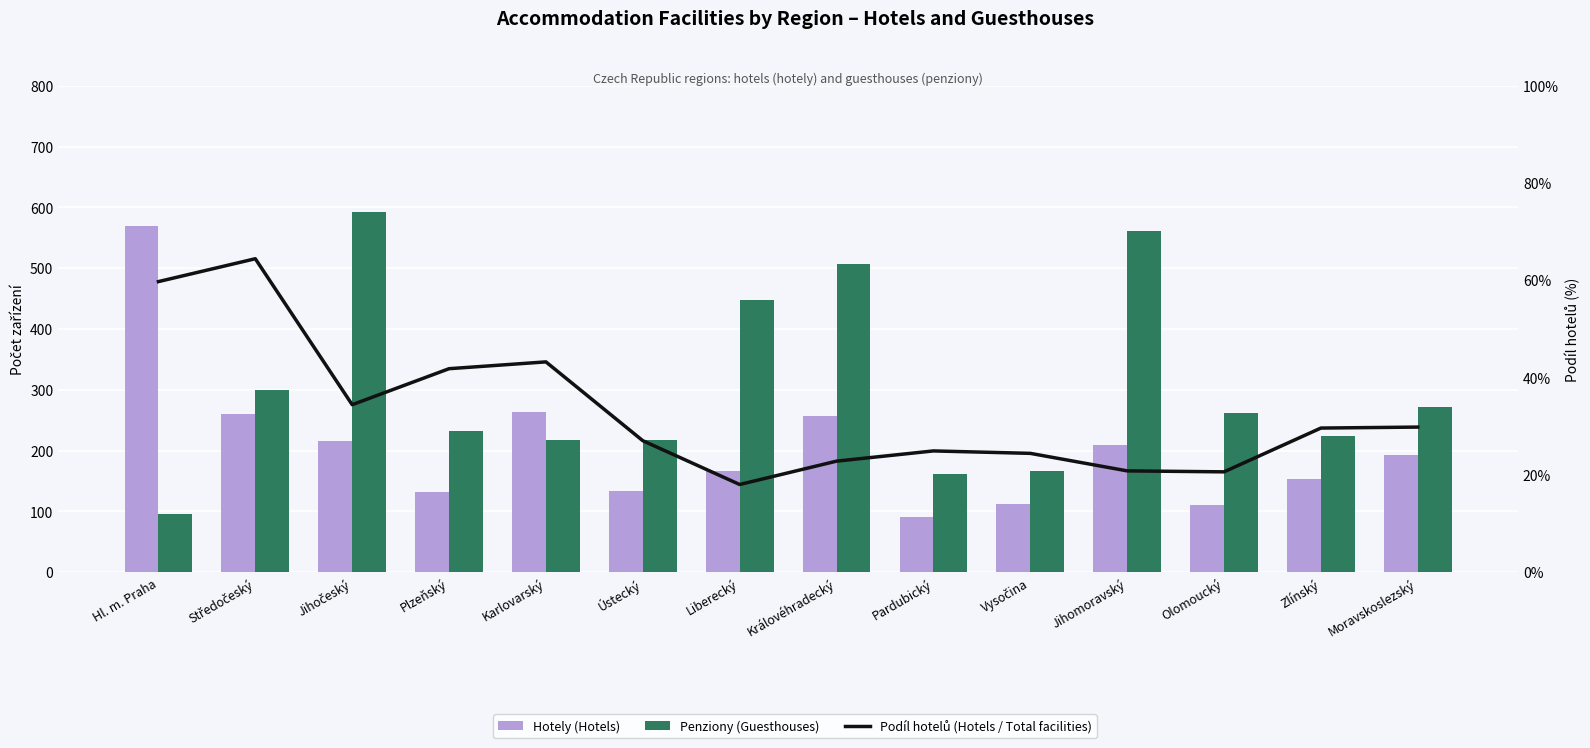

At how many categories does at least one series exceed 354?

5